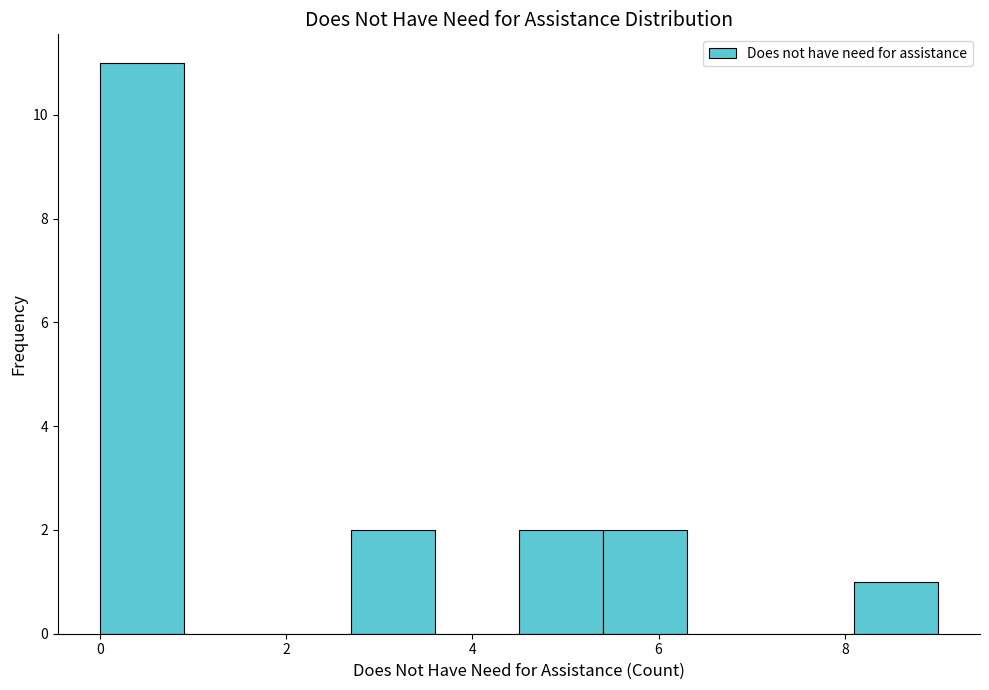

How tall is the bar that spans 4.5 to 5.4 on the x-axis? Neither the bar edges nor the heights are printed on the chart, so give them approximately, as read against the axes.

2